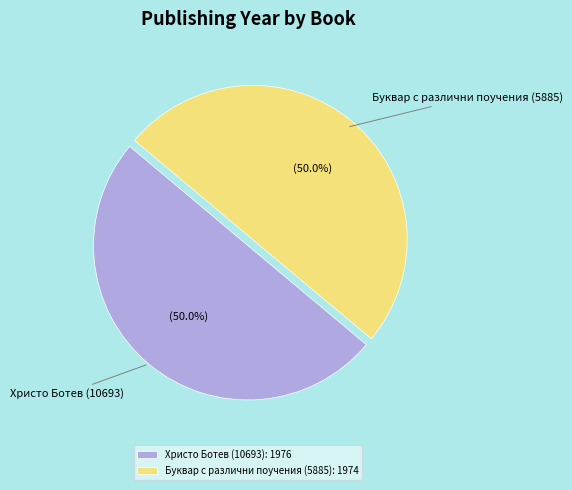

Is the sum of Буквар с различни поучения (5885) and Христо Ботев (10693) greater than half?

Yes